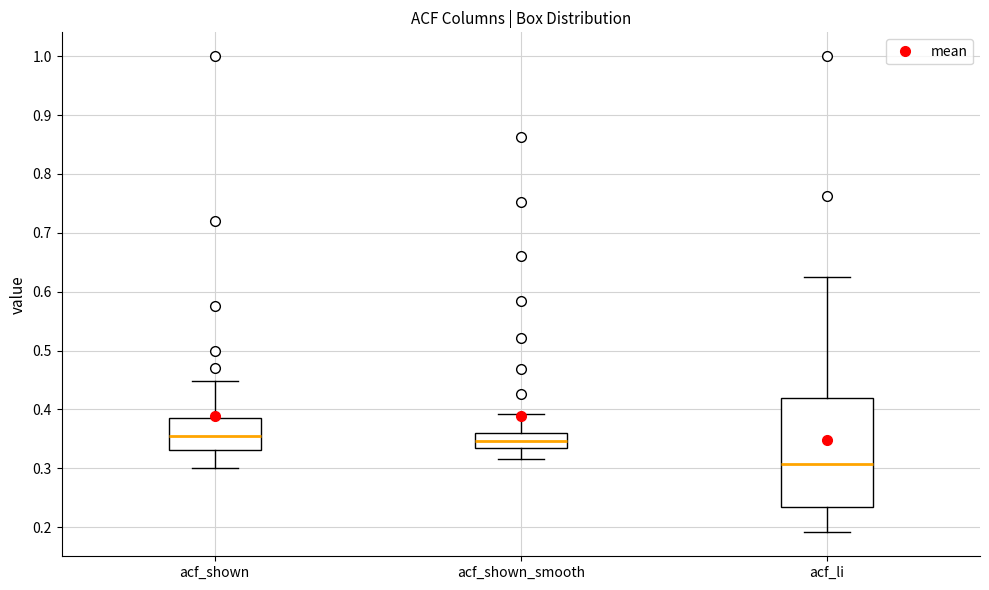

Reading left to right, transcribe this box plot: for each box, give where its median line is, the range the box spans, and where its two whiskers end, as read against the y-axis. The values are not printed on the chart, so give them approximately, as read against the axis.

acf_shown: median 0.35, box 0.33 to 0.39, whiskers 0.30 to 0.45
acf_shown_smooth: median 0.35, box 0.33 to 0.36, whiskers 0.32 to 0.39
acf_li: median 0.31, box 0.23 to 0.42, whiskers 0.19 to 0.63